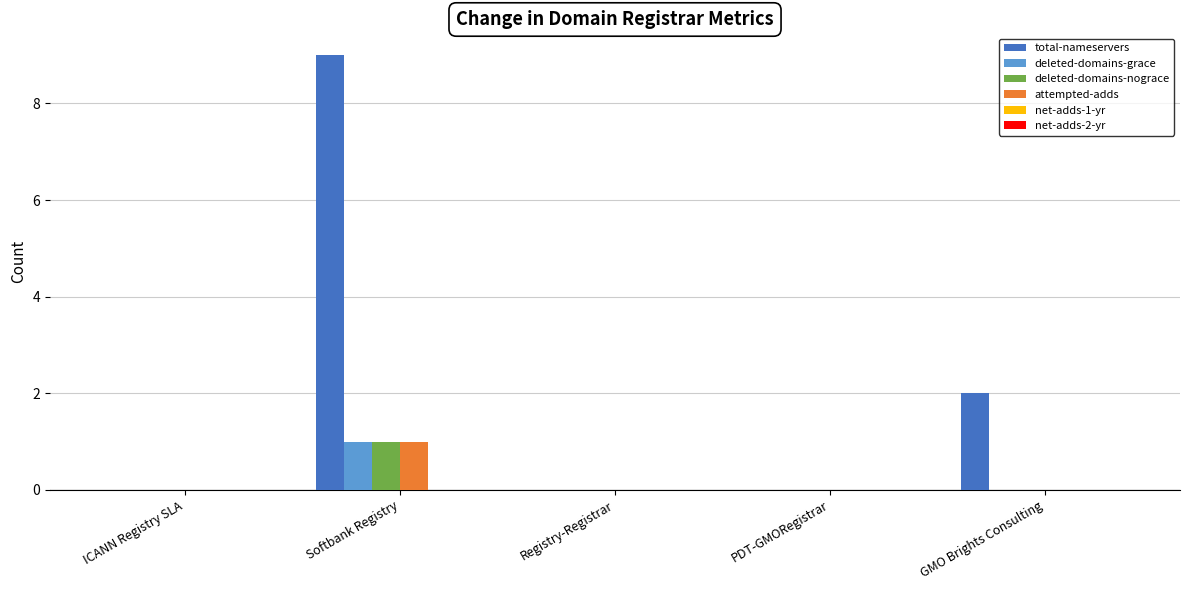

Reading left to right, list all the values displayed in this chart.

total-nameservers: ICANN Registry SLA=0	Softbank Registry=9	Registry-Registrar=0	PDT-GMORegistrar=0	GMO Brights Consulting=2
deleted-domains-grace: ICANN Registry SLA=0	Softbank Registry=1	Registry-Registrar=0	PDT-GMORegistrar=0	GMO Brights Consulting=0
deleted-domains-nograce: ICANN Registry SLA=0	Softbank Registry=1	Registry-Registrar=0	PDT-GMORegistrar=0	GMO Brights Consulting=0
attempted-adds: ICANN Registry SLA=0	Softbank Registry=1	Registry-Registrar=0	PDT-GMORegistrar=0	GMO Brights Consulting=0